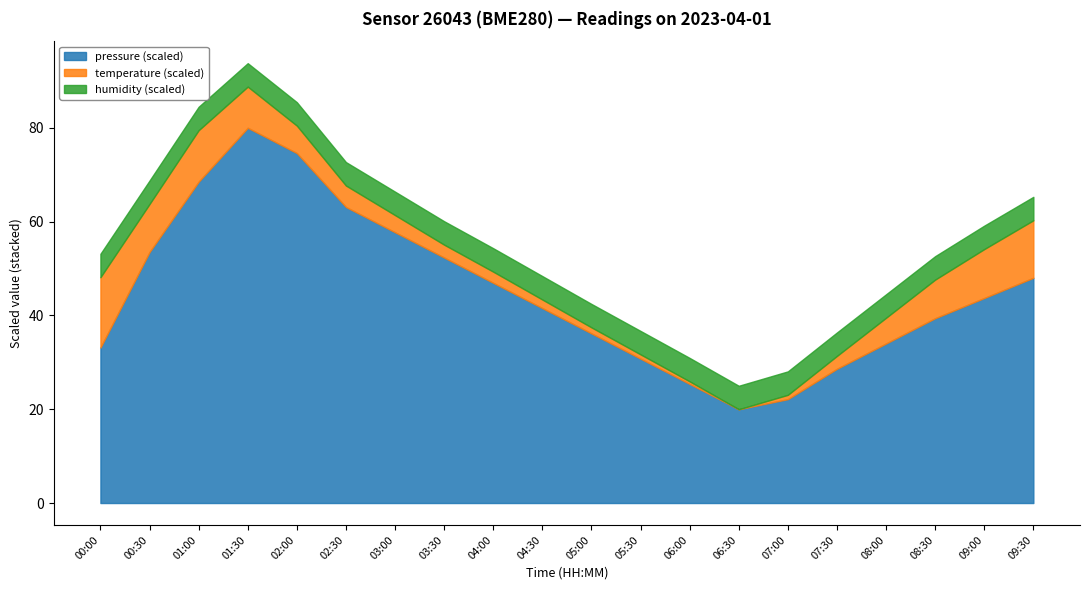

Rank the series at 06:00 from highest to lowest value.

pressure, humidity, temperature